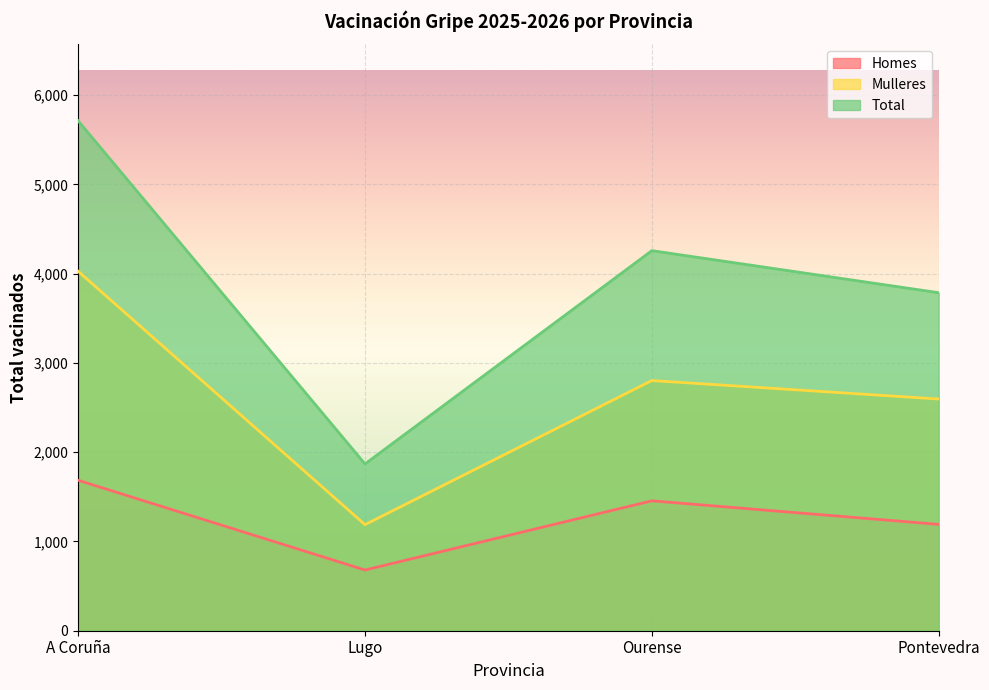

True or false: Total has a value of 1145 at Lugo.

False